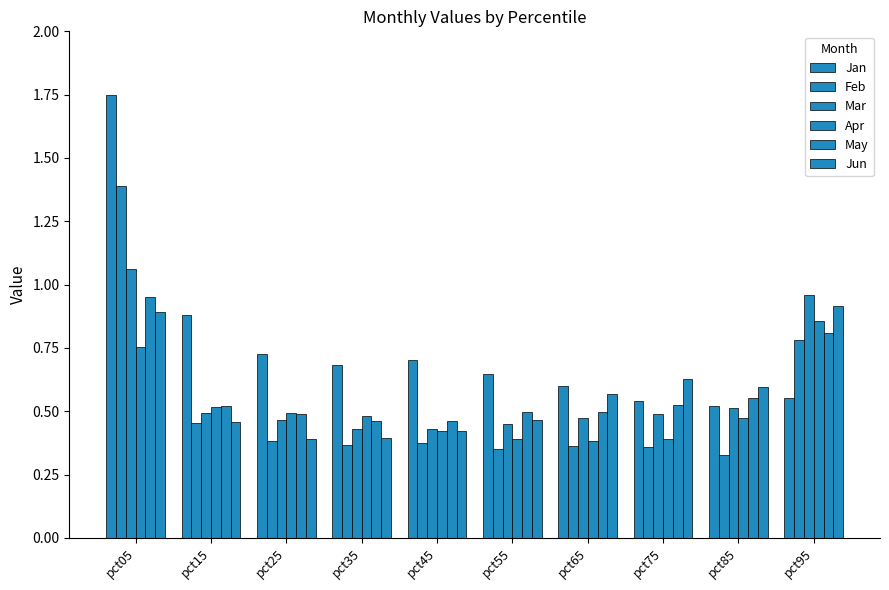

Are the bars grouped side by side (vs. stacked)?

Yes